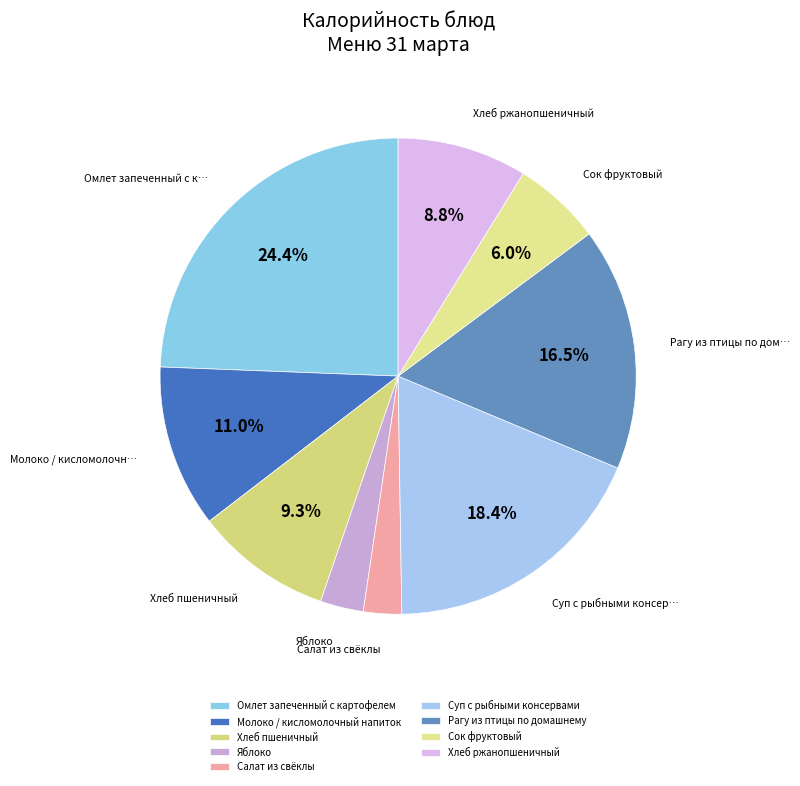

Is Сок фруктовый the majority of the pie?

No